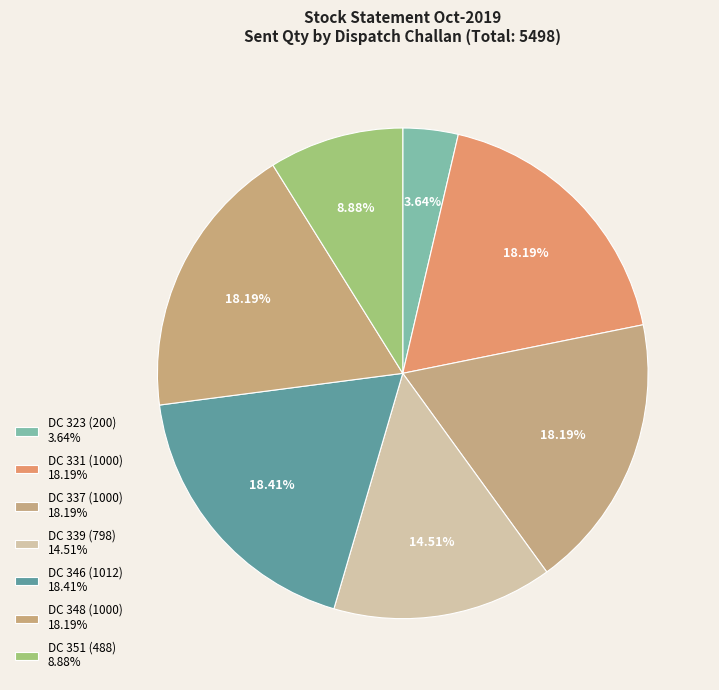

To the nearest percent, what percentage of the pie is DC 348 (1000)?

18%